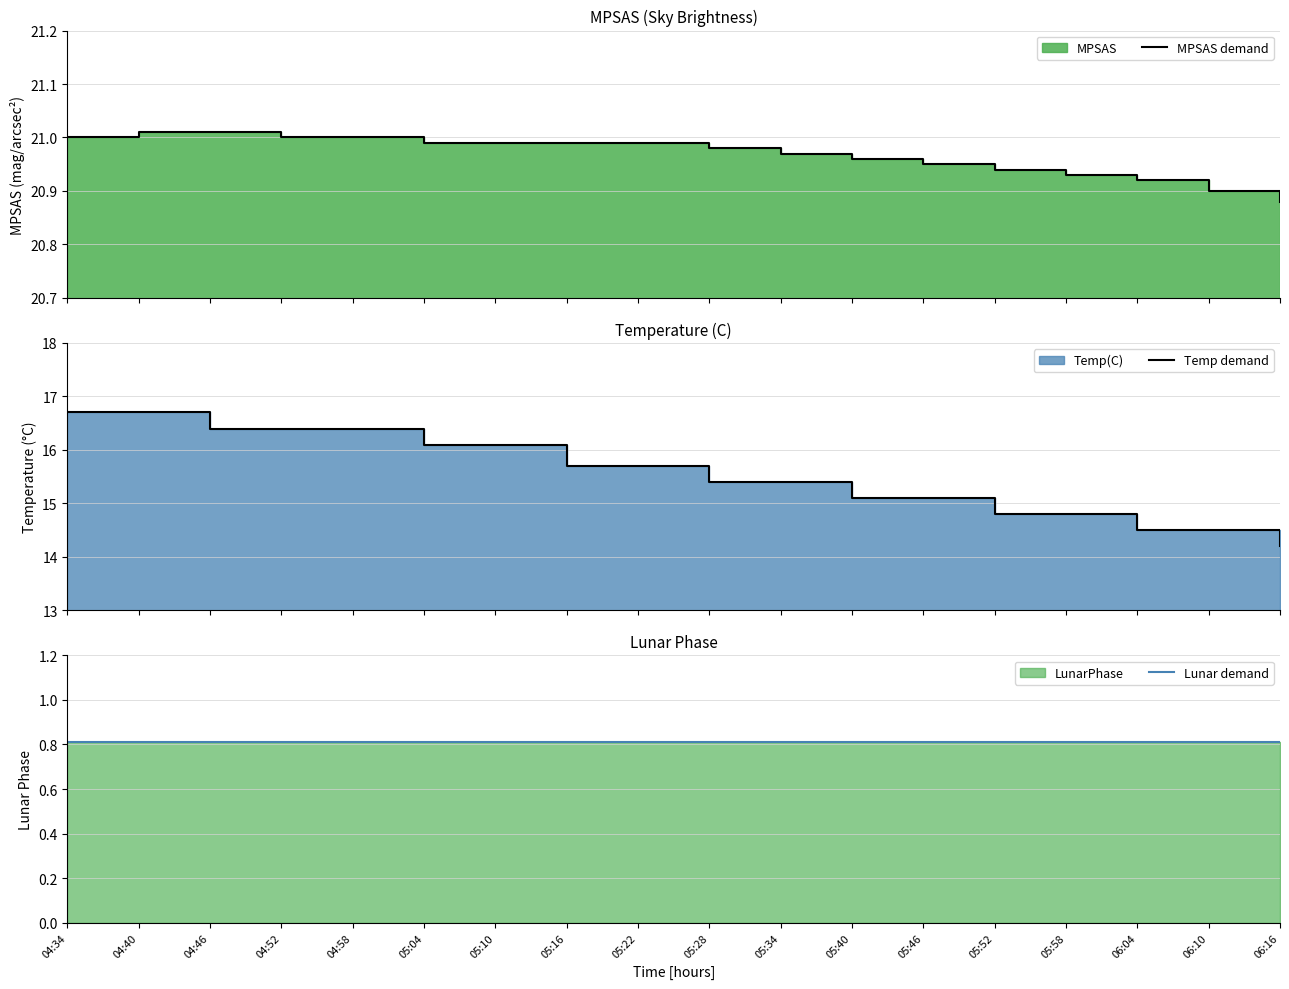

Is it true that Lunar demand equals 1.3 at 05:40?

False